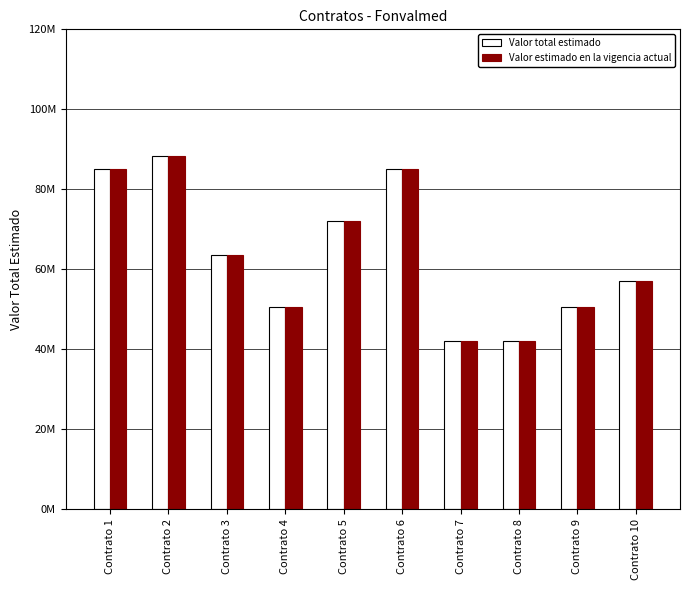

Are the bars grouped side by side (vs. stacked)?

Yes